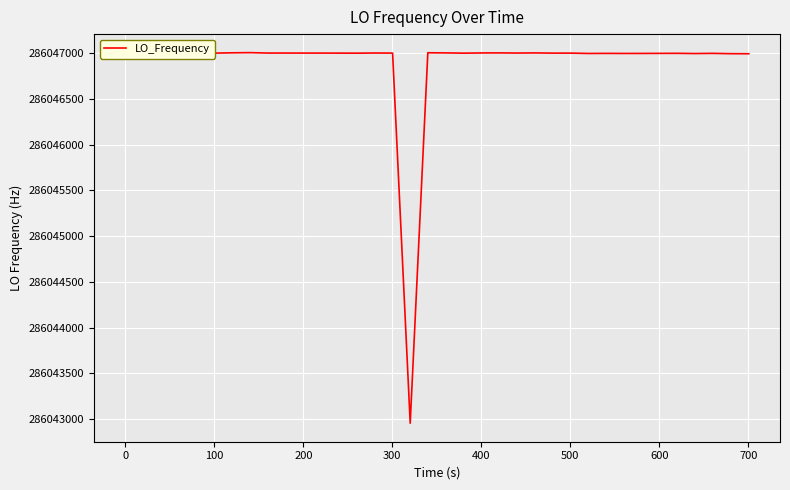

What is the greatest value displayed?

286047005.5